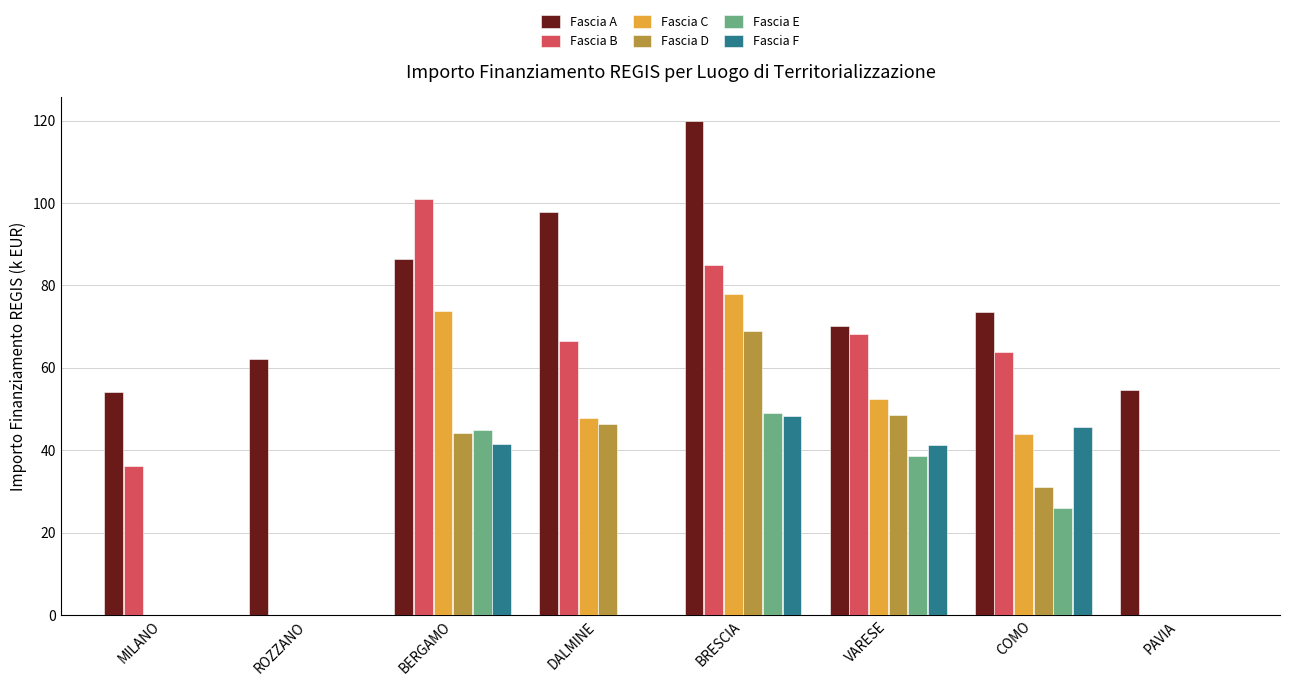

At which category is the sum across all series the highest?

BRESCIA